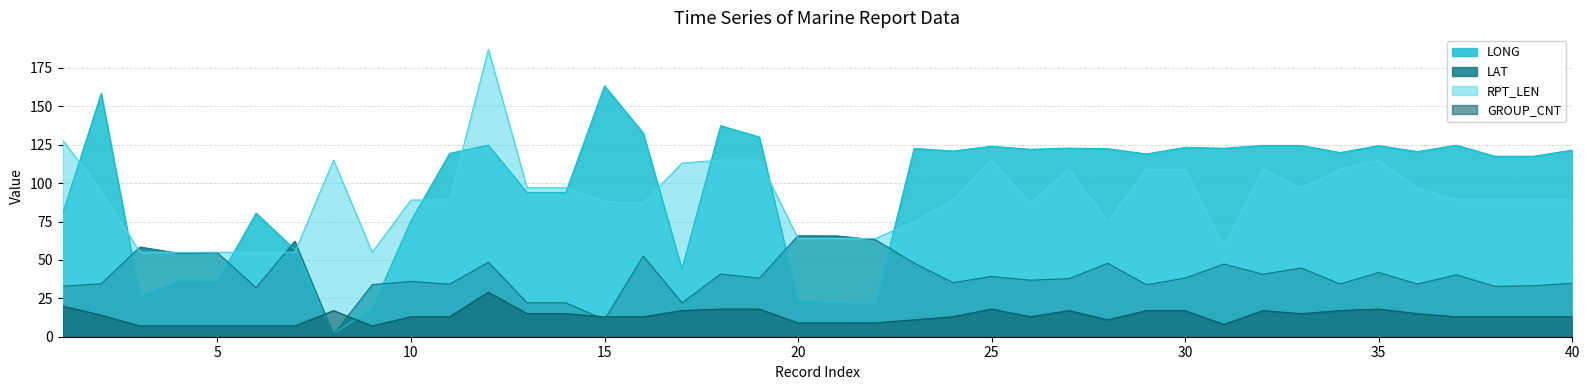

At how many categories does at least one series exceed 1?

40